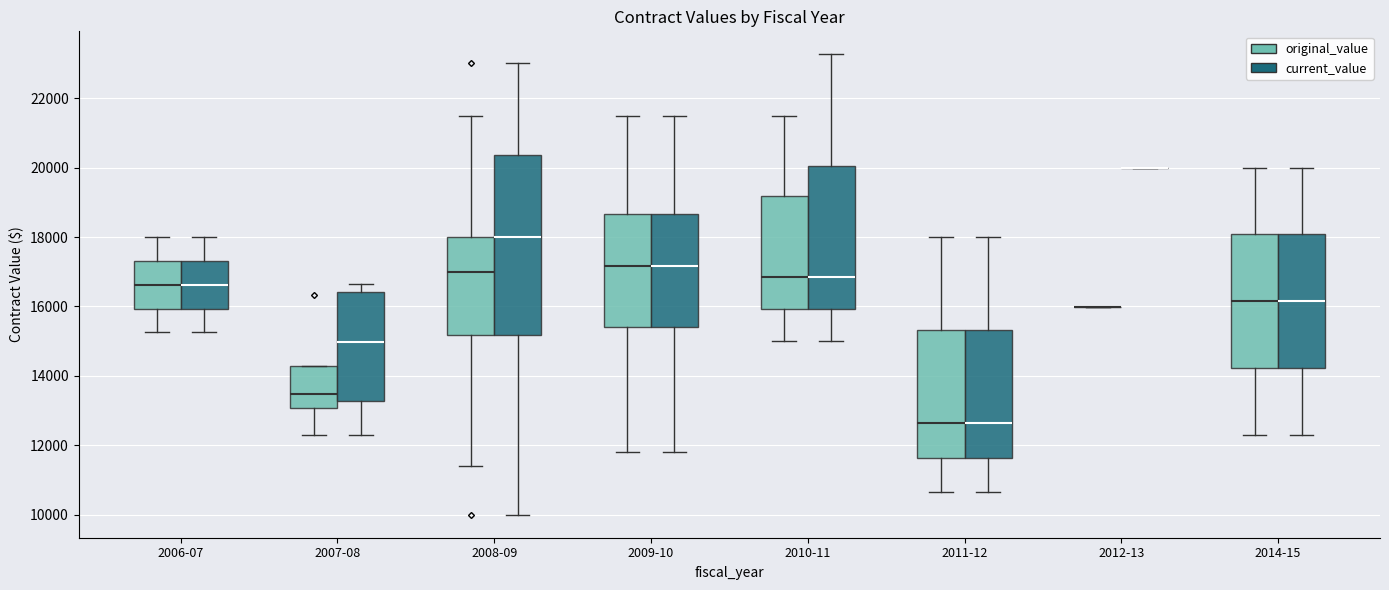

Reading left to right, read every box against the y-axis: the position of its median line, the range the box covers, and the ends of its whiskers. The values are not printed on the chart, so give them approximately, as read against the axis.

2006-07 (original_value): median 16600, box 16000 to 17400, whiskers 15200 to 18000
2006-07 (current_value): median 16600, box 16000 to 17400, whiskers 15200 to 18000
2007-08 (original_value): median 13400, box 13000 to 14200, whiskers 12400 to 14200
2007-08 (current_value): median 15000, box 13200 to 16400, whiskers 12400 to 16600
2008-09 (original_value): median 17000, box 15200 to 18000, whiskers 11400 to 21600
2008-09 (current_value): median 18000, box 15200 to 20400, whiskers 10000 to 23000
2009-10 (original_value): median 17200, box 15400 to 18600, whiskers 11800 to 21600
2009-10 (current_value): median 17200, box 15400 to 18600, whiskers 11800 to 21600
2010-11 (original_value): median 16800, box 16000 to 19200, whiskers 15000 to 21600
2010-11 (current_value): median 16800, box 16000 to 20000, whiskers 15000 to 23200
2011-12 (original_value): median 12600, box 11600 to 15400, whiskers 10600 to 18000
2011-12 (current_value): median 12600, box 11600 to 15400, whiskers 10600 to 18000
2012-13 (original_value): box collapsed to a line at 16000, whiskers 16000 to 16000
2012-13 (current_value): box collapsed to a line at 20000, whiskers 20000 to 20000
2014-15 (original_value): median 16200, box 14200 to 18000, whiskers 12400 to 20000
2014-15 (current_value): median 16200, box 14200 to 18000, whiskers 12400 to 20000